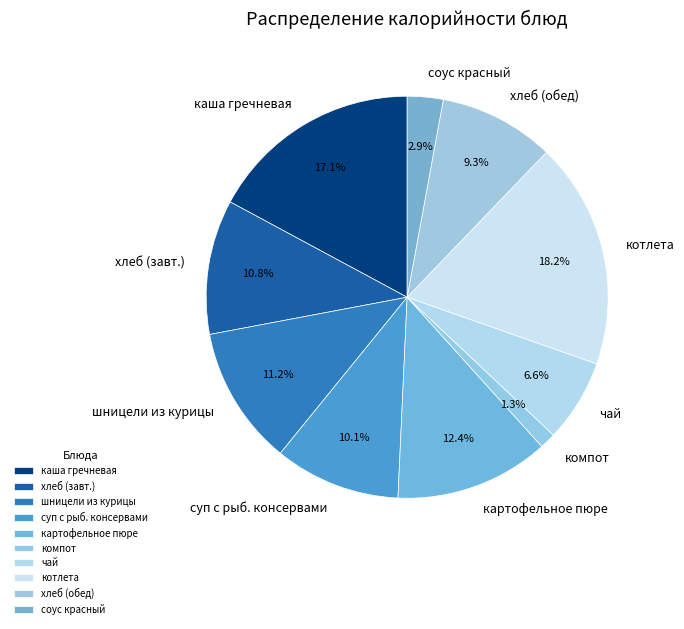

What is the smallest slice in the pie chart?

компот